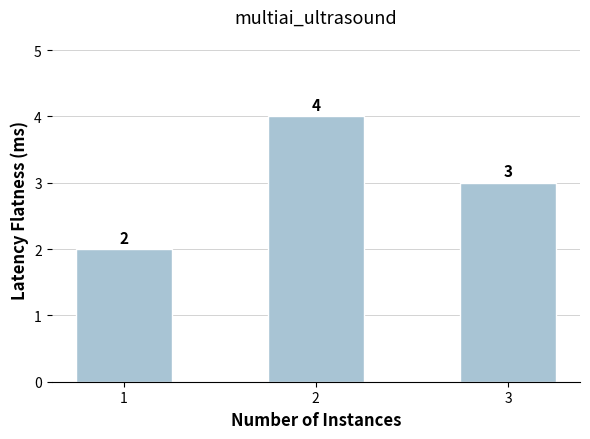

True or false: the data shows 2 at 2.

False